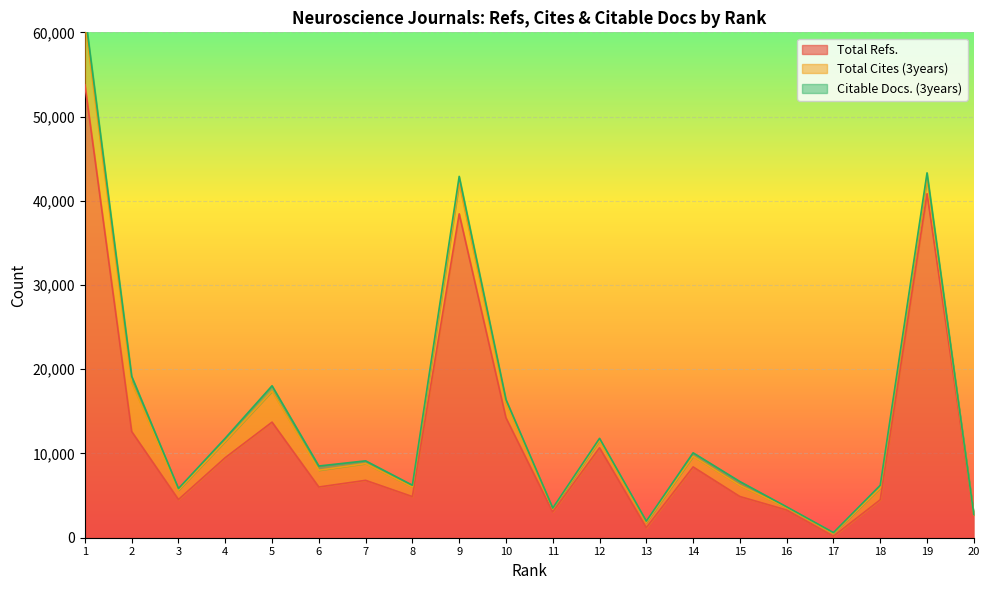

Reading left to right, list all the values displayed in this chart.

Total Refs.: 1=53774	2=12608	3=4535	4=9507	5=13723	6=6022	7=6812	8=4882	9=38449	10=14236	11=3065	12=10680	13=1196	14=8405	15=4890	16=3288	17=181	18=4506	19=40846	20=2661
Total Cites (3years): 1=7558	2=5782	3=1112	4=1951	5=3670	6=1991	7=1992	8=1127	9=3652	10=1754	11=367	12=865	13=621	14=1261	15=1329	16=277	17=339	18=1406	19=1768	20=81
Citable Docs. (3years): 1=934	2=774	3=189	4=361	5=647	6=501	7=323	8=226	9=797	10=412	11=84	12=254	13=147	14=415	15=451	16=99	17=88	18=314	19=703	20=28